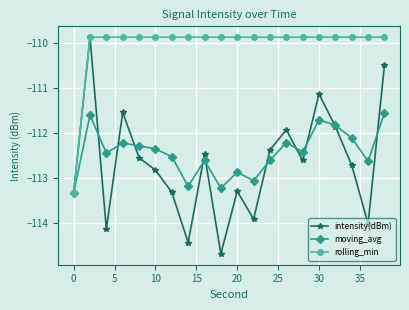

What is the smallest value displayed?

-114.7